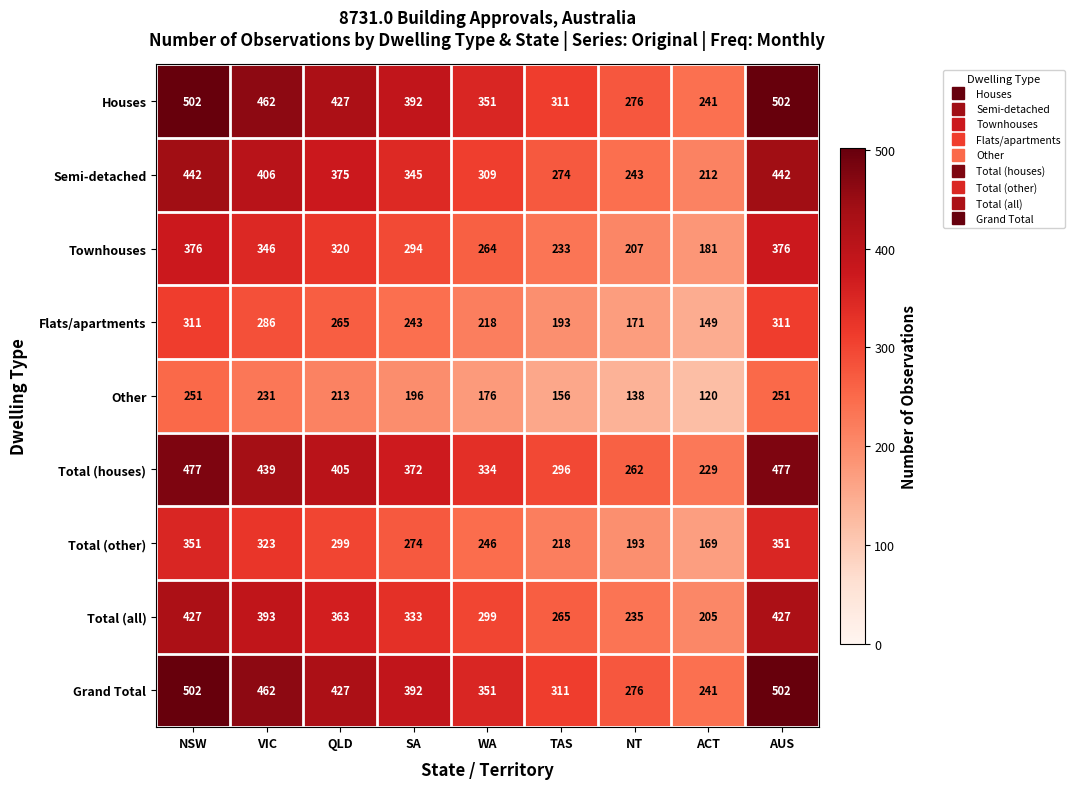

The Total (all) series shows 333 at SA. True or false?

True